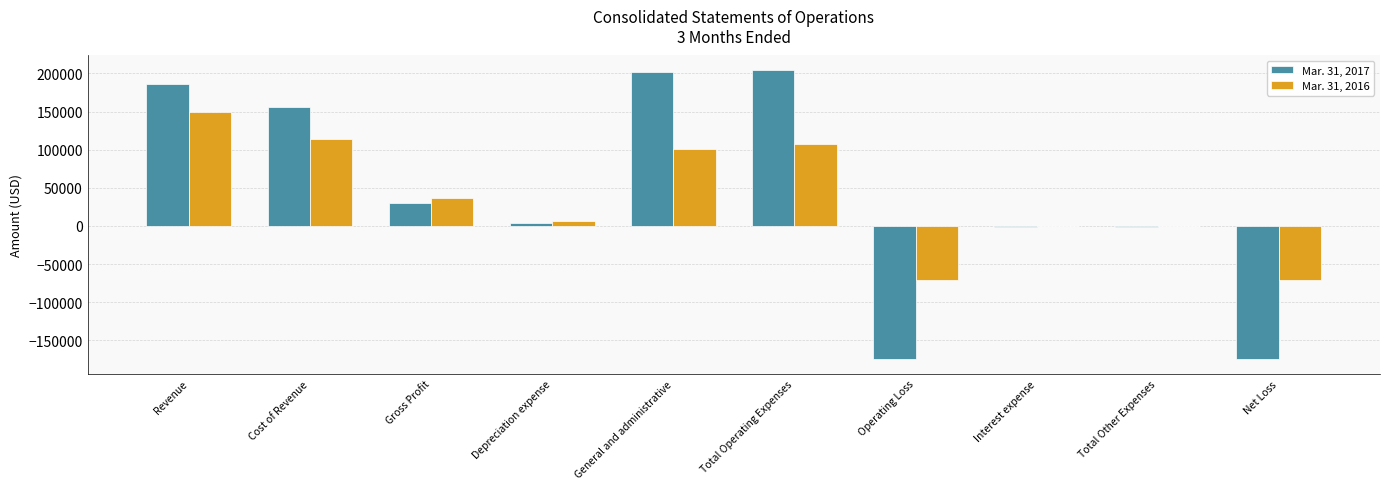

Is the value of Mar. 31, 2017 at Operating Loss greater than the value of Mar. 31, 2016 at Net Loss?

No